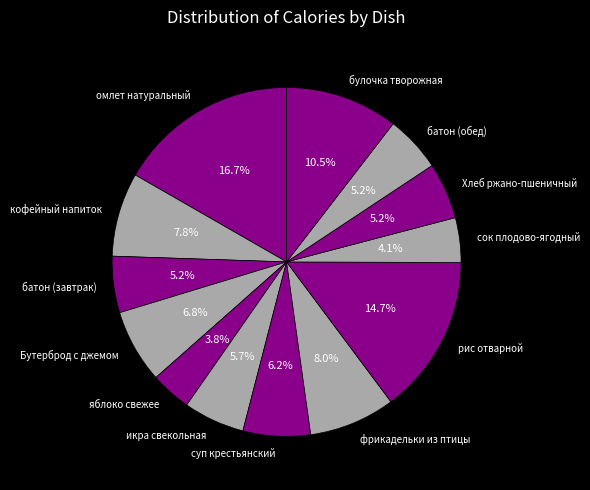

The батон (завтрак) slice represents 5% of the pie. True or false?

True